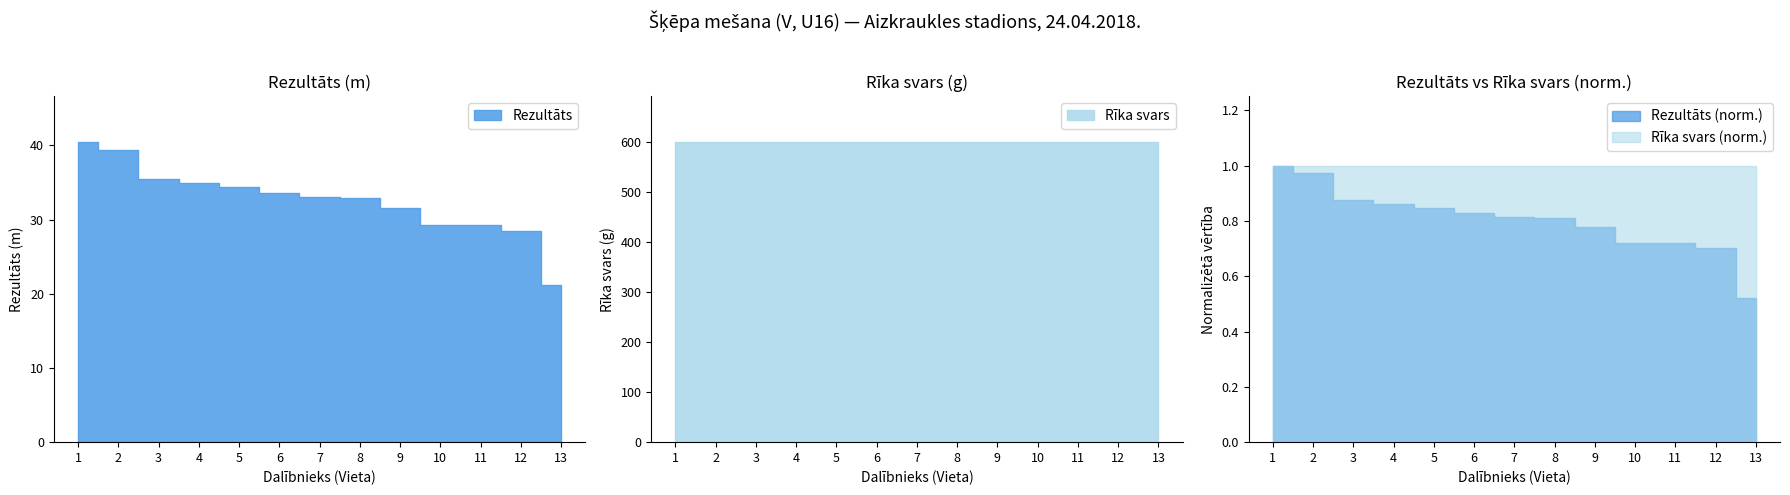

What is the difference between the maximum and minimum values?

19.4